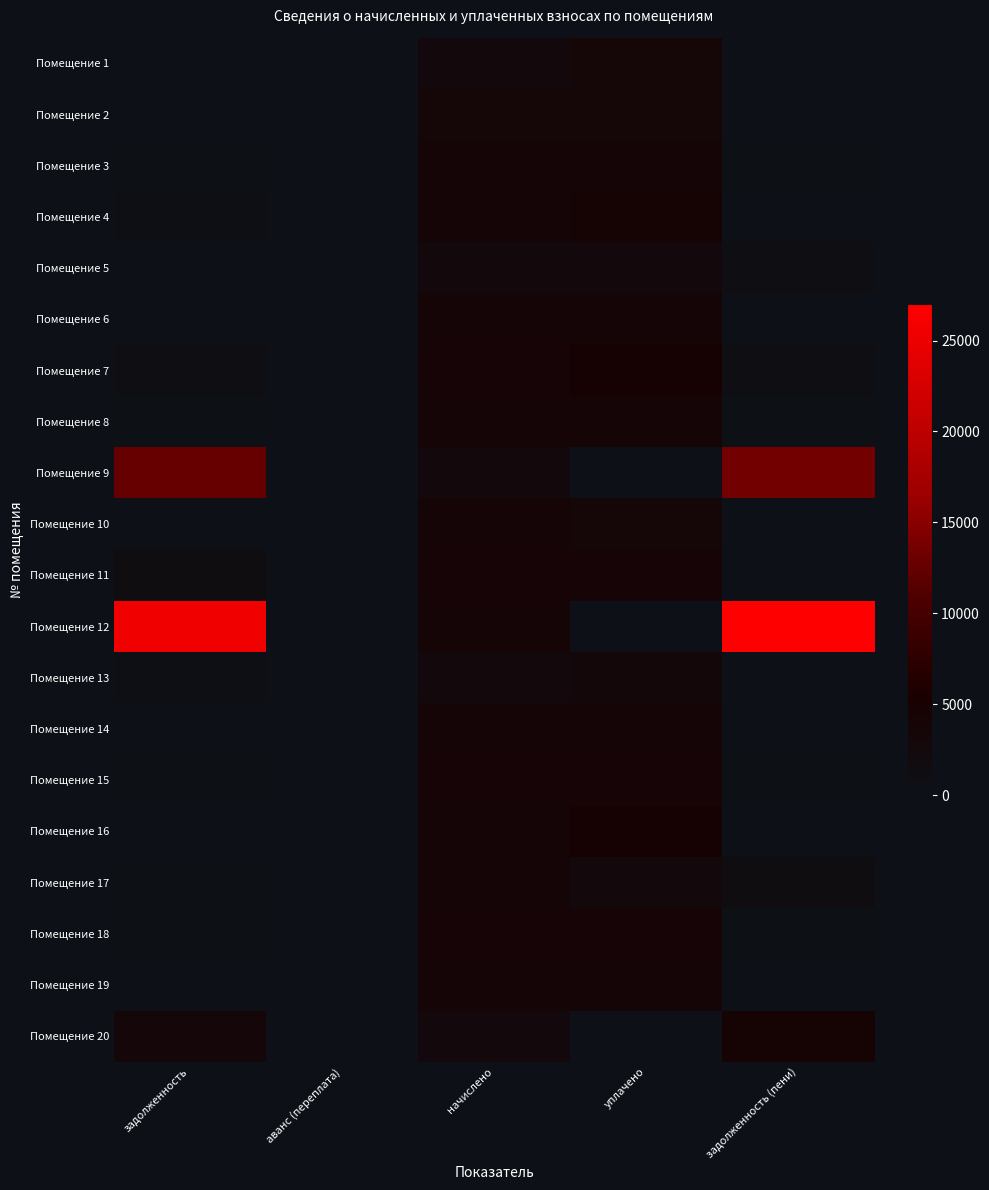

At how many categories does at least one series exceed 23556?

2